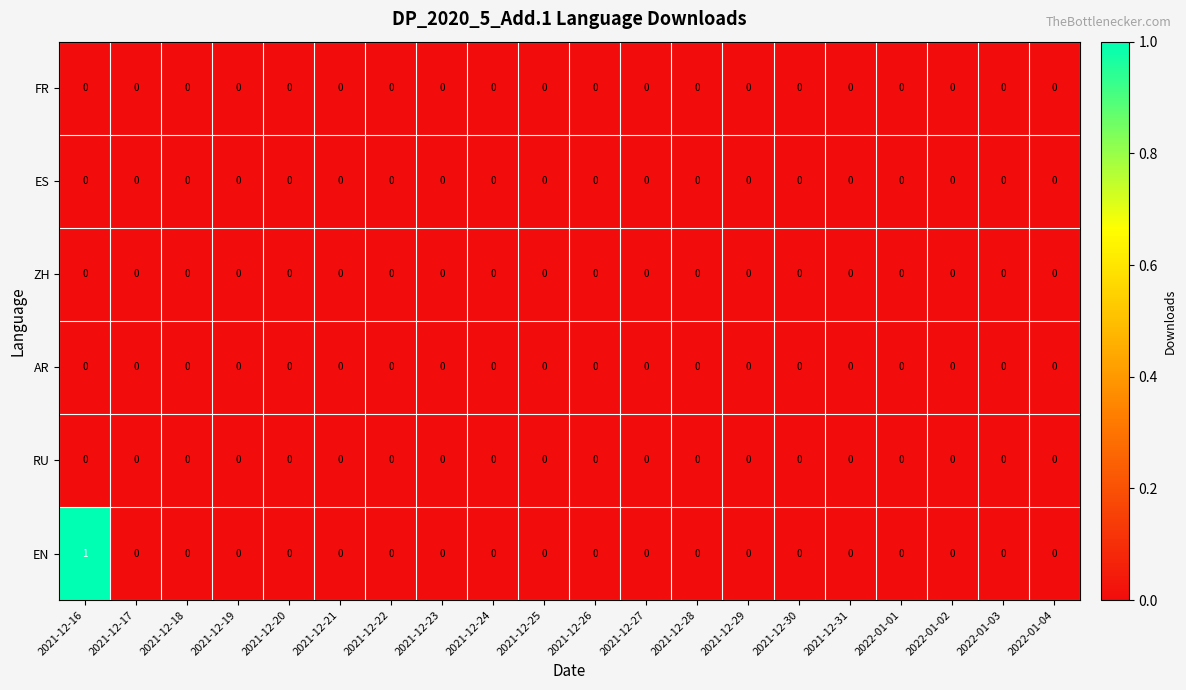

The value of ZH at 2021-12-16 is 0. True or false?

True